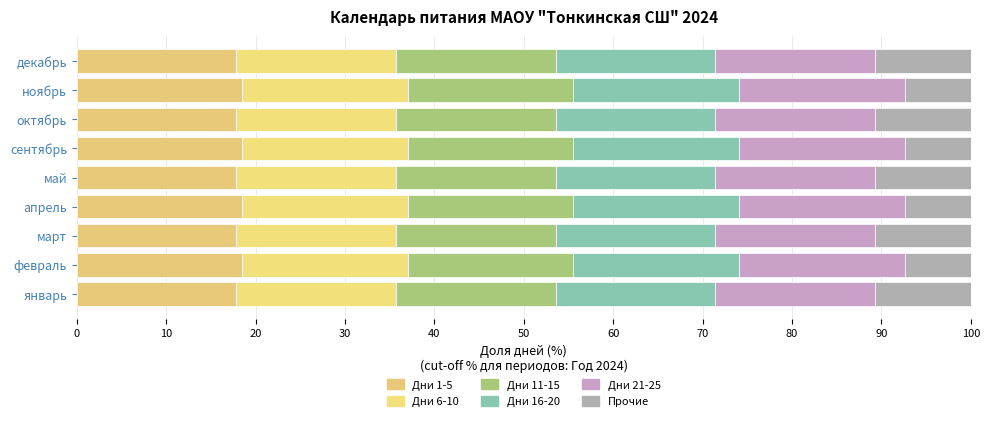

What is the average value of the Прочие series?

9.2